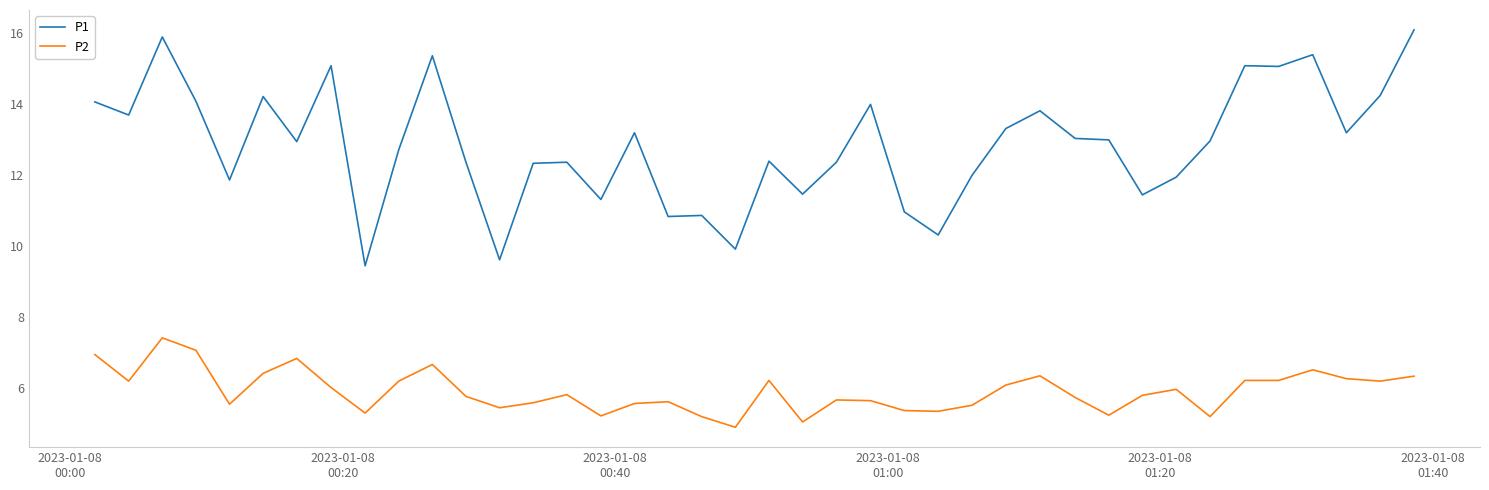

What is the sum of all P1 values?

513.7